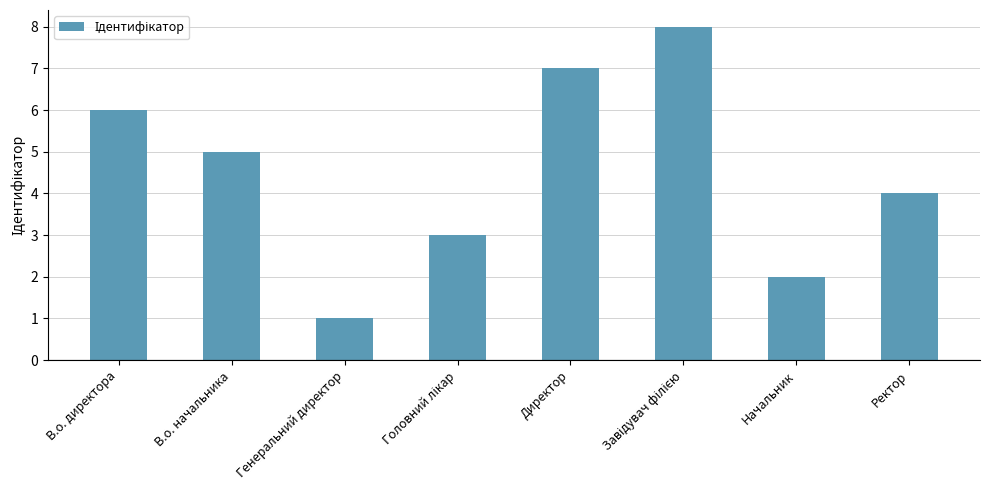

What is the difference between the values at Директор and В.о. начальника?

2